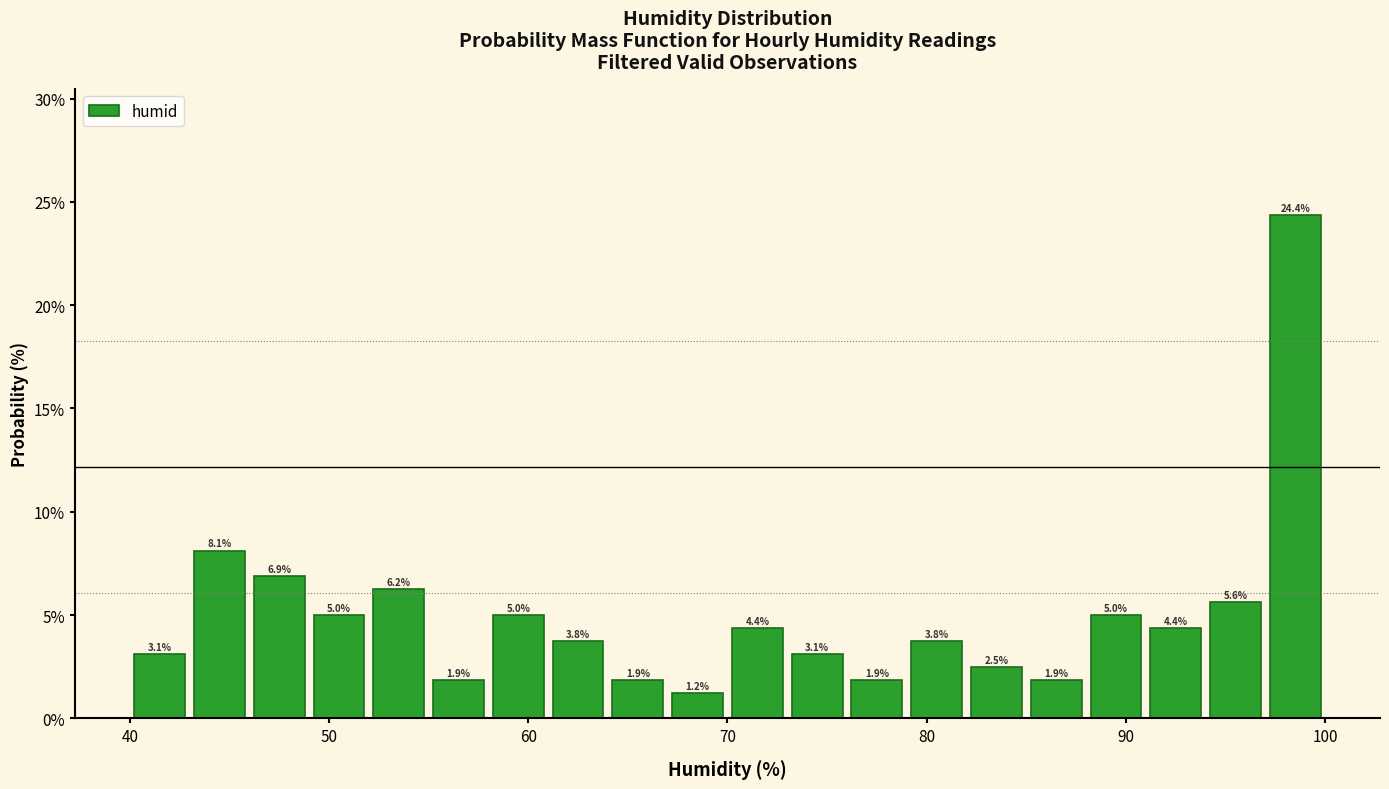

Read against the x-axis, roughly where is the centre of the tallest bar?

99